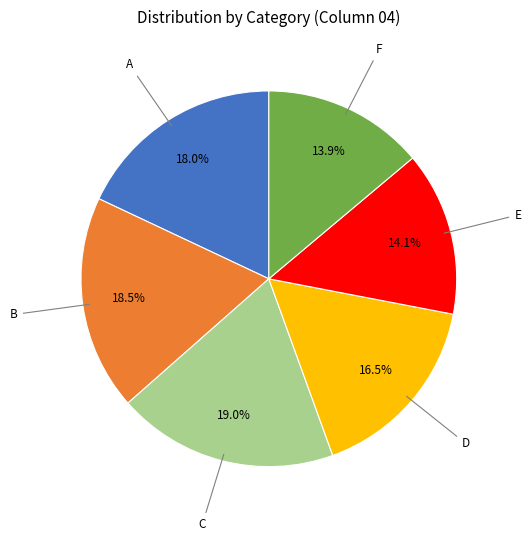

To the nearest percent, what is the difference between the largest and smallest slice percentages?

5%